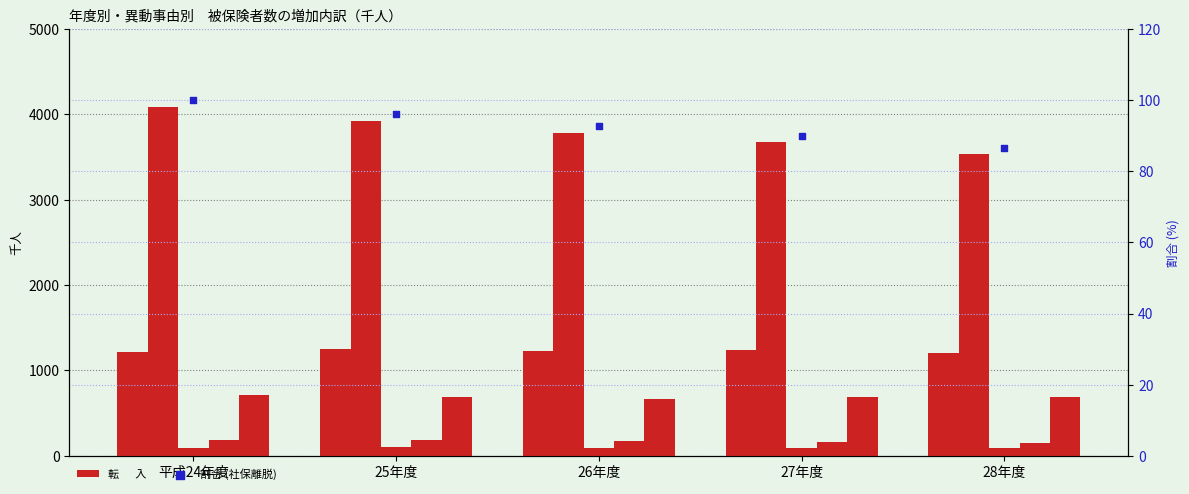

Which series contains the lowest Y value?

割合 (社保離脱)